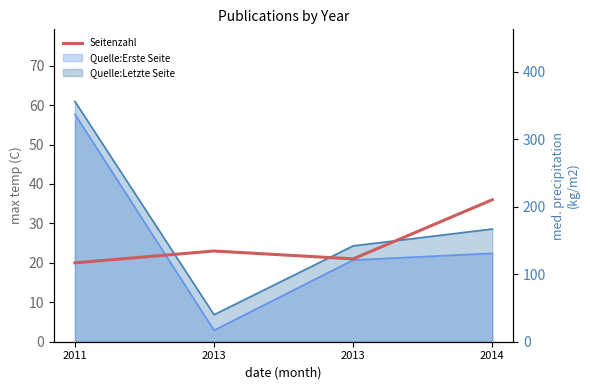

What is the greatest value displayed?

36